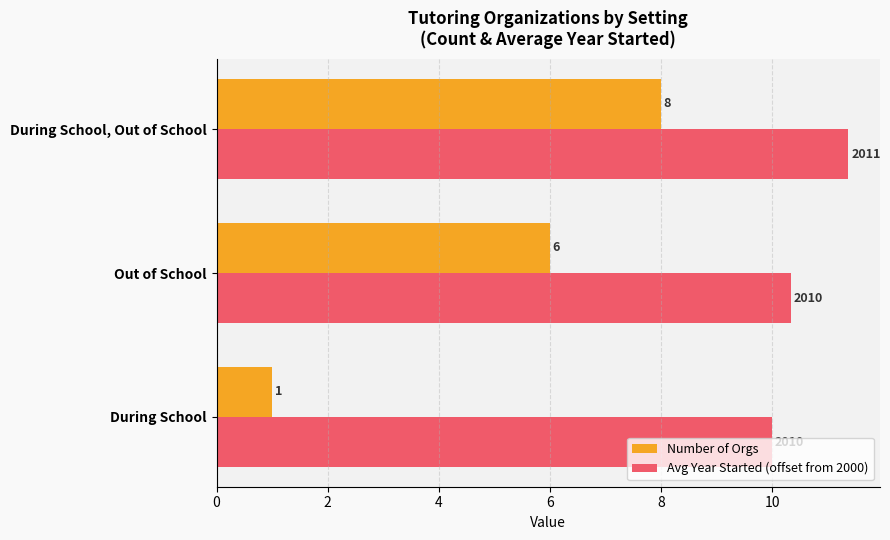

Which series has the largest range (max minus min)?

Number of Orgs